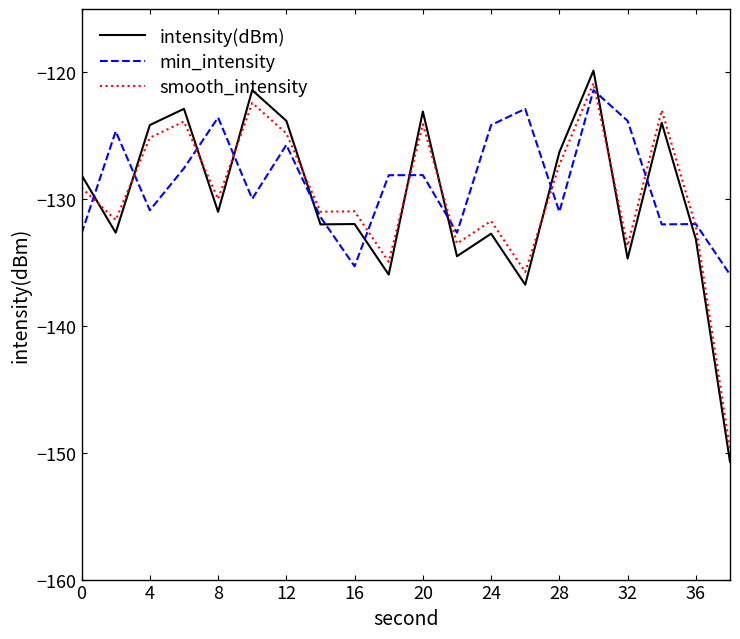

After their last crossing, which series has the higher values: smooth_intensity or intensity(dBm)?

smooth_intensity